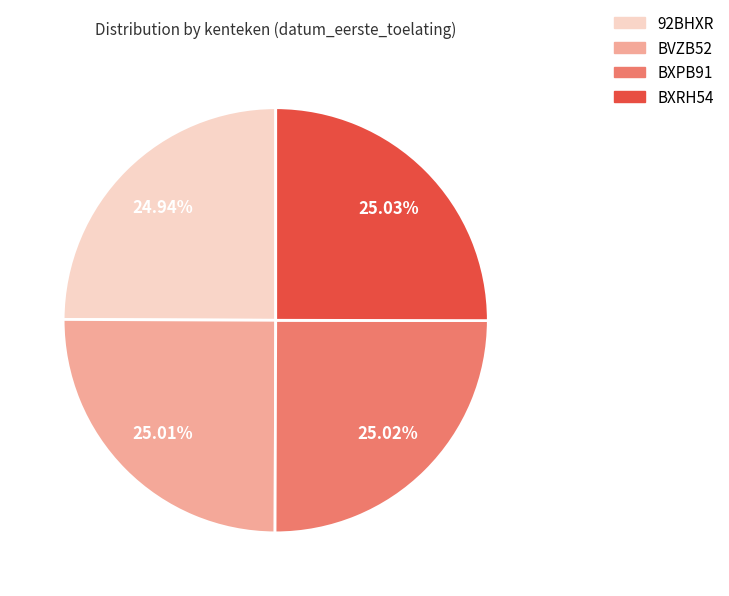

Is the sum of BXRH54 and 92BHXR greater than half?

No